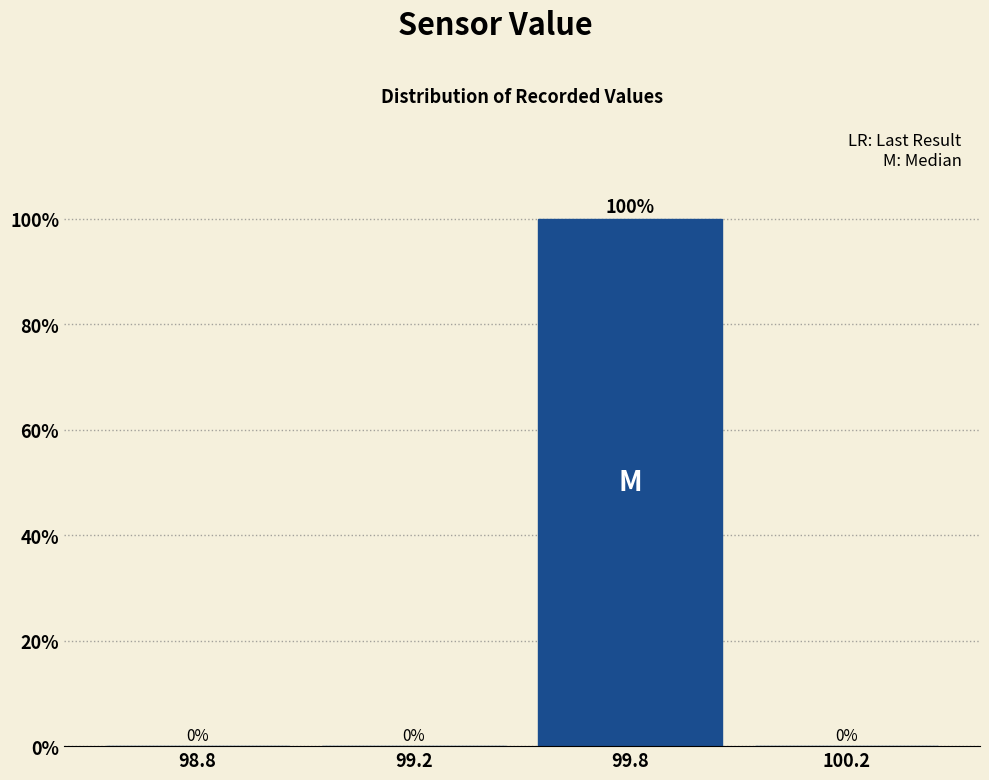

Reading right to left, list all the values displayed in this chart.

100.2=0	99.8=100	99.2=0	98.8=0